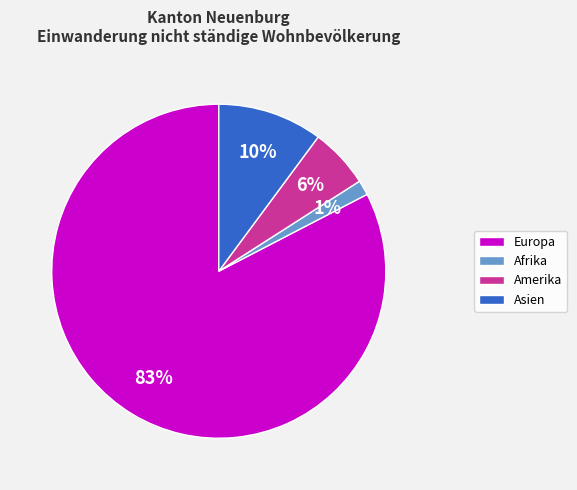

How many slices are in this pie chart?

4